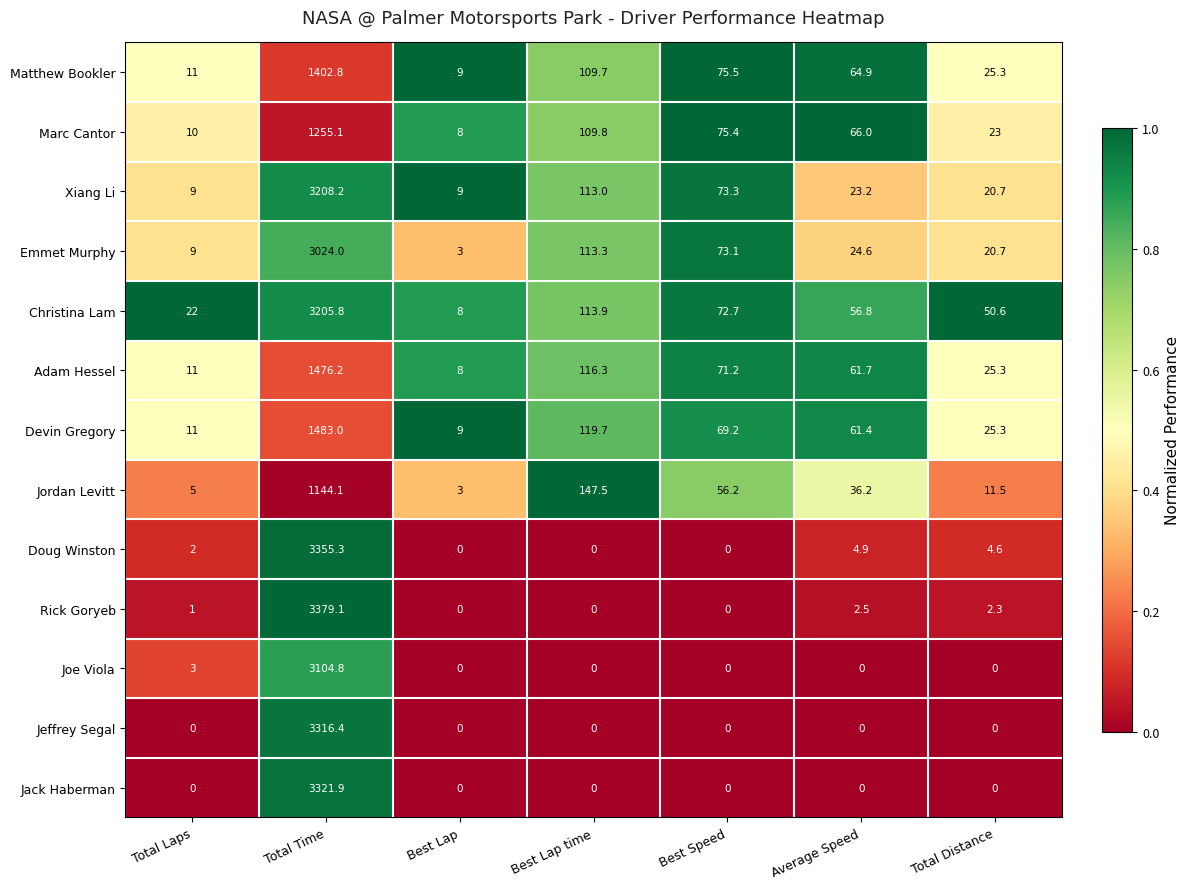

What is the maximum value for Jeffrey Segal?

3316.4